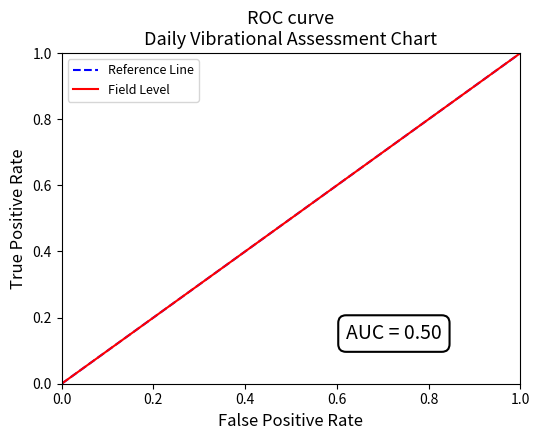

Does the chart display data point markers on the line(s)?

No